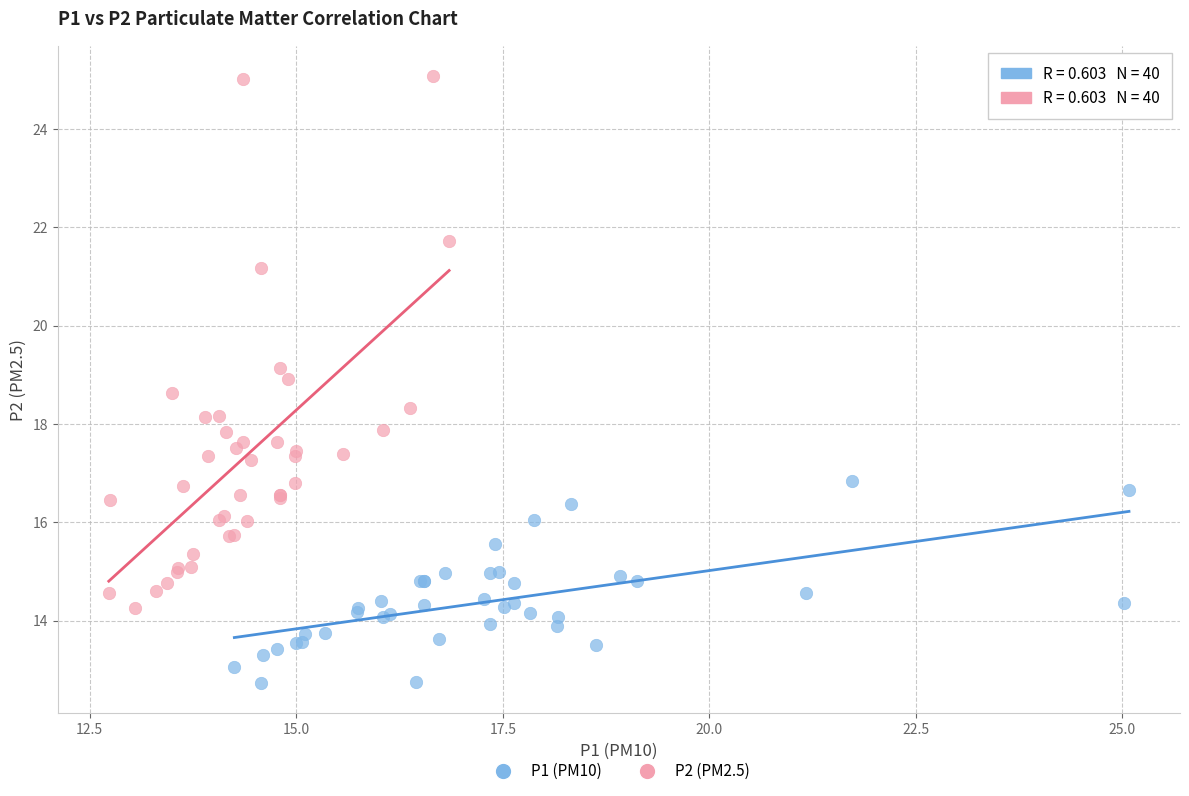

Which series contains the highest Y value?

P2 (PM2.5)